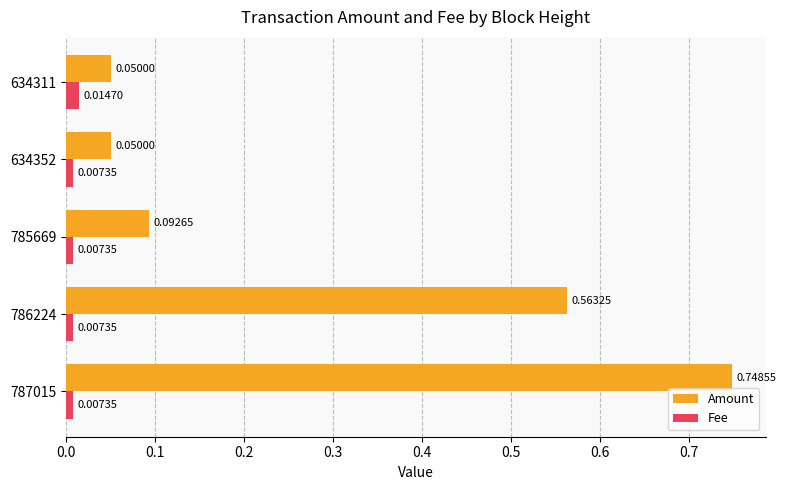

What is the sum of all Amount values?

1.5